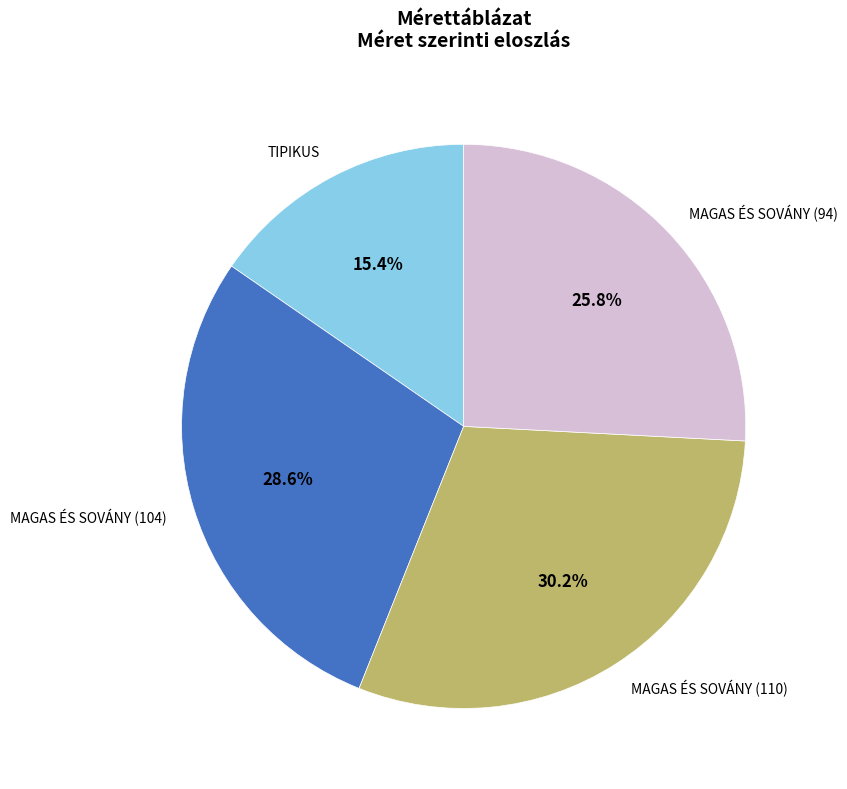

Is there a majority slice in this chart?

No